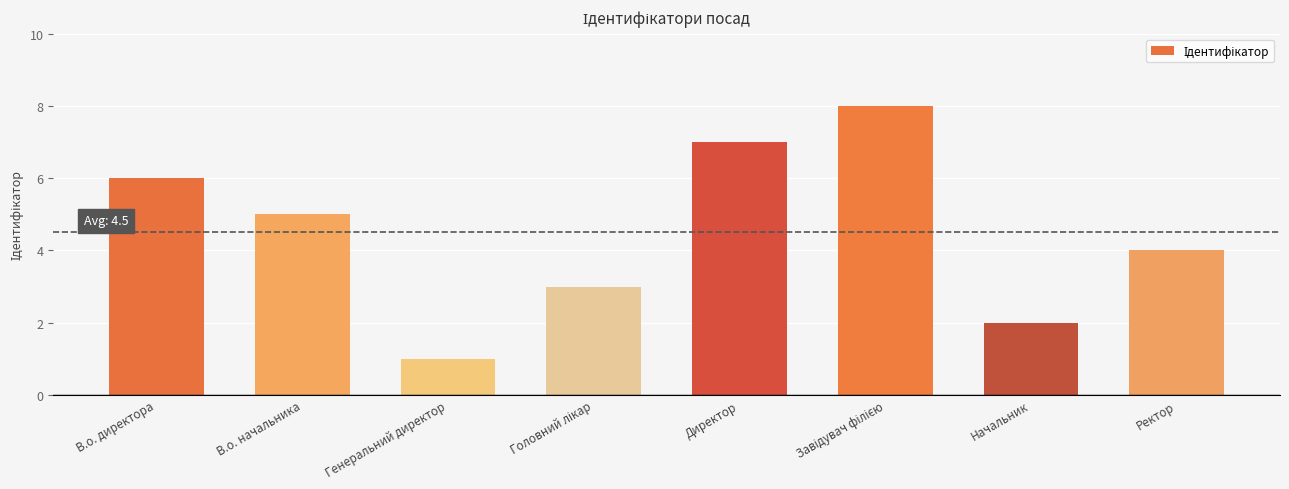

Which category has the lowest value across all series?

Генеральний директор